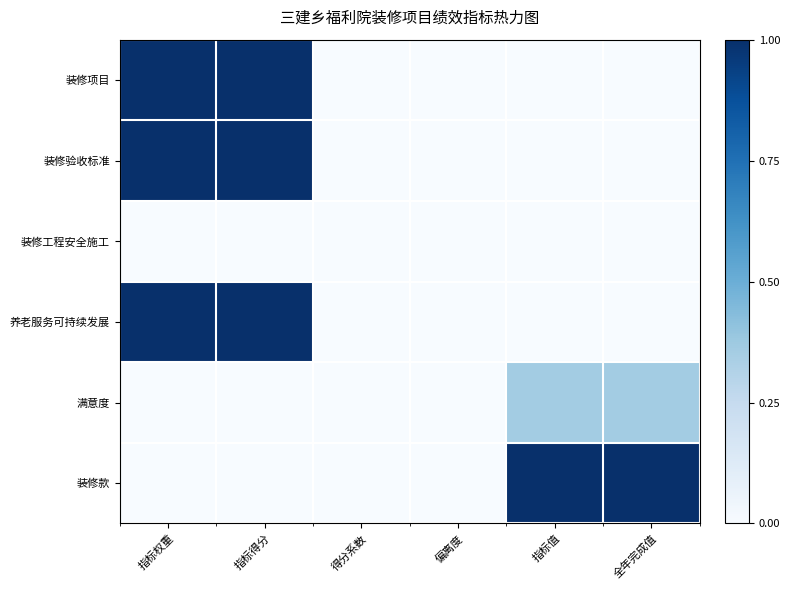

Reading left to right, list all the values displayed in this chart.

装修项目: 指标权重=1.0	指标得分=1.0	得分系数=0.0	偏离度=0.0	指标值=0.0	全年完成值=0.0
装修验收标准: 指标权重=1.0	指标得分=1.0	得分系数=0.0	偏离度=0.0	指标值=0.0	全年完成值=0.0
装修工程安全施工: 指标权重=0.0	指标得分=0.0	得分系数=0.0	偏离度=0.0	指标值=0.0	全年完成值=0.0
养老服务可持续发展: 指标权重=1.0	指标得分=1.0	得分系数=0.0	偏离度=0.0	指标值=0.0	全年完成值=0.0
满意度: 指标权重=0.0	指标得分=0.0	得分系数=0.0	偏离度=0.0	指标值=0.4	全年完成值=0.4
装修款: 指标权重=0.0	指标得分=0.0	得分系数=0.0	偏离度=0.0	指标值=1.0	全年完成值=1.0